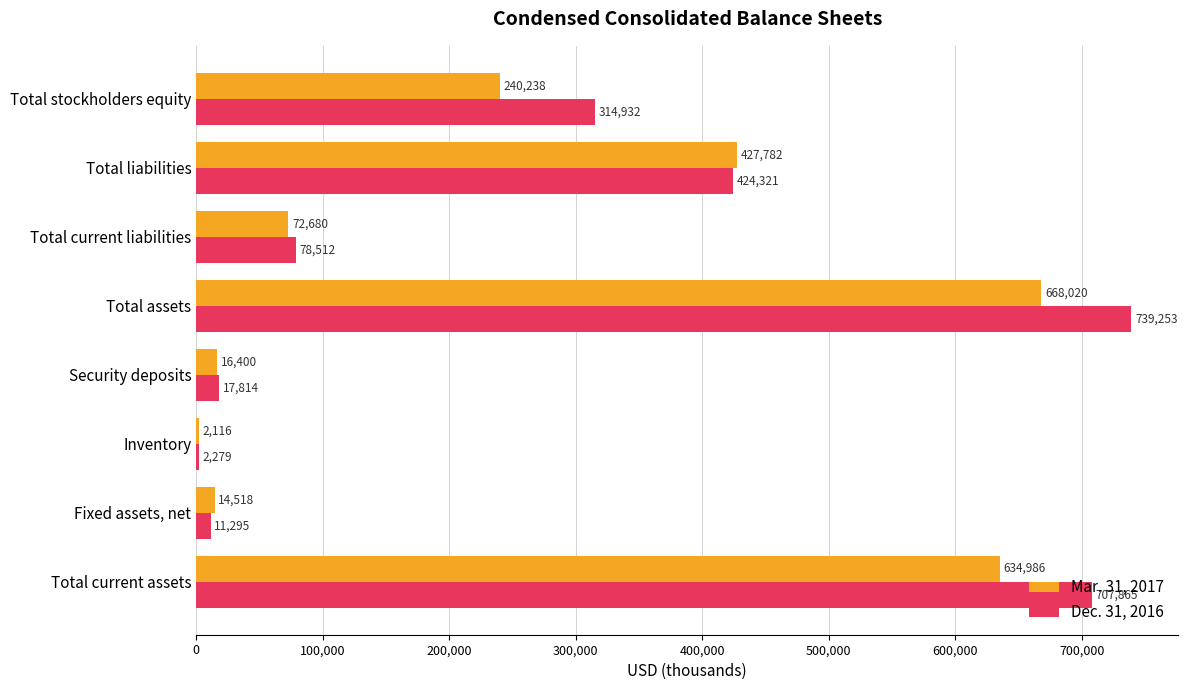

What is the total value across all series at Total current liabilities?

151192